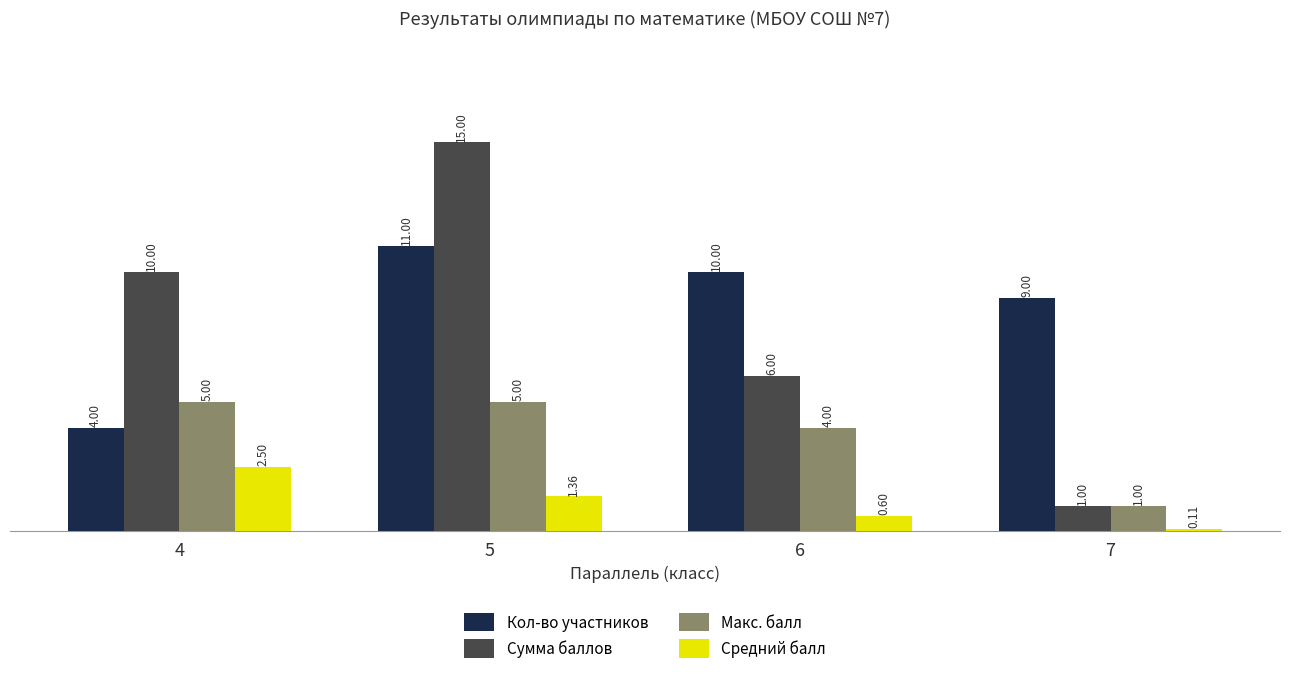

Which series changed the most between 5 and 6?

Сумма баллов